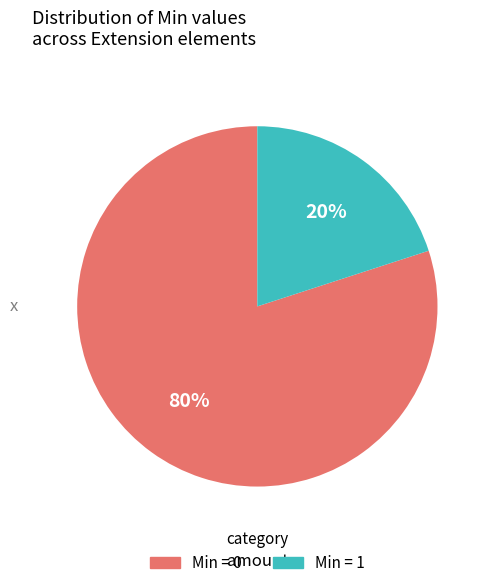

Between Min = 1 and Min = 0, which is larger?

Min = 0